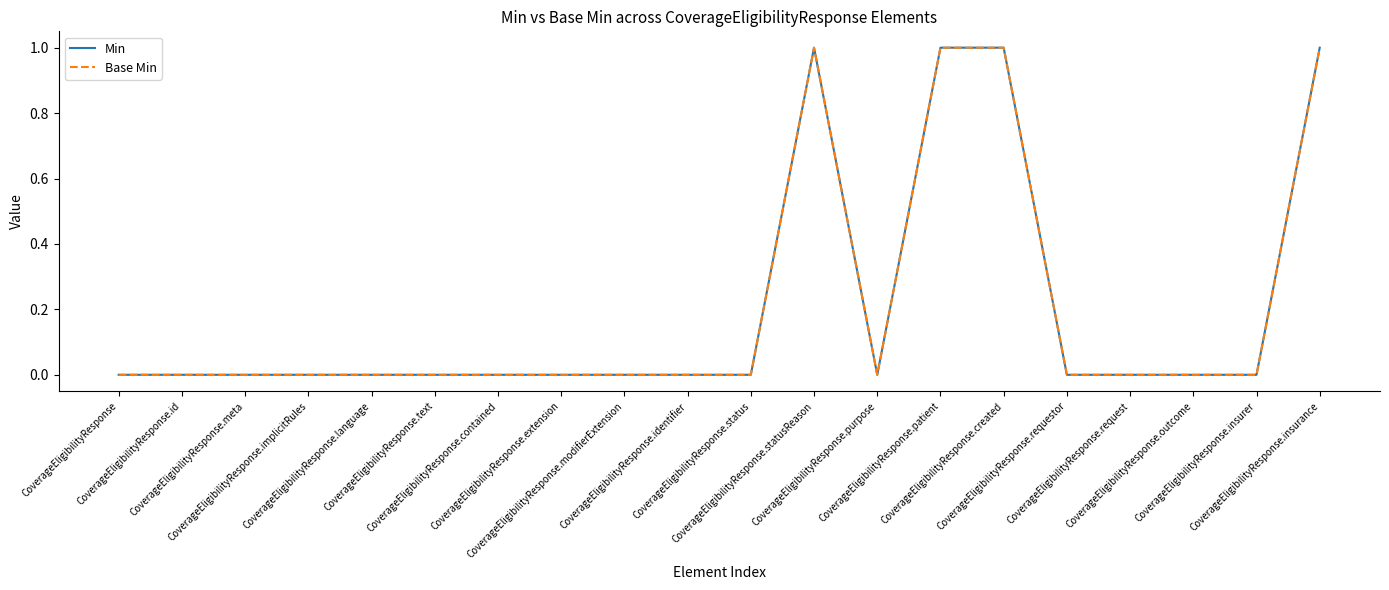

Reading right to left, extract all data points from this chart.

Min: 1	0	0	0	0	1	1	0	1	0	0	0	0	0	0	0	0	0	0	0
Base Min: 1	0	0	0	0	1	1	0	1	0	0	0	0	0	0	0	0	0	0	0